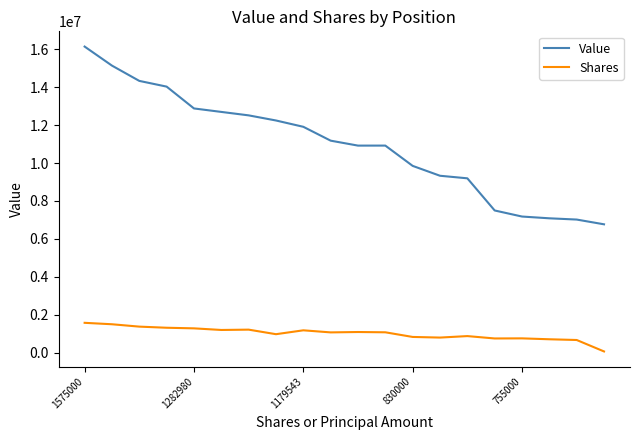

Is this an area chart (filled region under the line)?

No